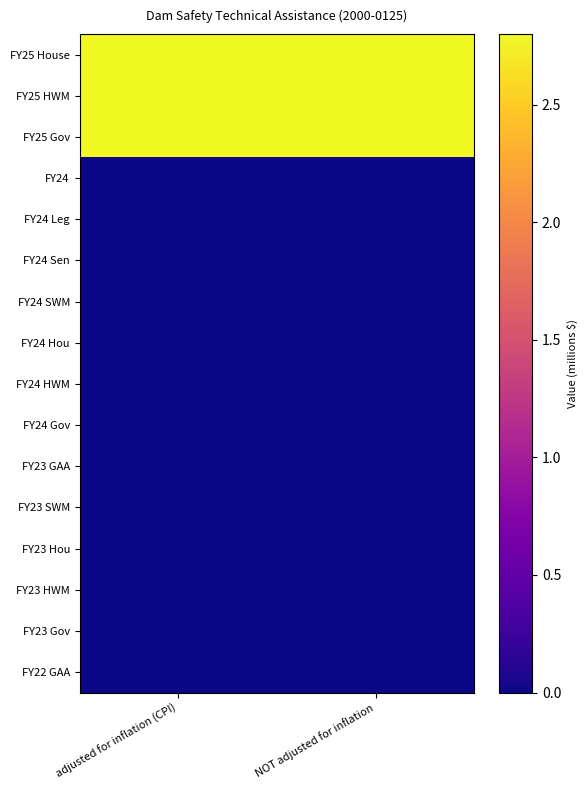

Reading left to right, extract all data points from this chart.

FY25 House: adjusted for inflation (CPI)=2.8	NOT adjusted for inflation=2.8
FY25 HWM: adjusted for inflation (CPI)=2.8	NOT adjusted for inflation=2.8
FY25 Gov: adjusted for inflation (CPI)=2.8	NOT adjusted for inflation=2.8
FY24: adjusted for inflation (CPI)=0.0	NOT adjusted for inflation=0.0
FY24 Leg: adjusted for inflation (CPI)=0.0	NOT adjusted for inflation=0.0
FY24 Sen: adjusted for inflation (CPI)=0.0	NOT adjusted for inflation=0.0
FY24 SWM: adjusted for inflation (CPI)=0.0	NOT adjusted for inflation=0.0
FY24 Hou: adjusted for inflation (CPI)=0.0	NOT adjusted for inflation=0.0
FY24 HWM: adjusted for inflation (CPI)=0.0	NOT adjusted for inflation=0.0
FY24 Gov: adjusted for inflation (CPI)=0.0	NOT adjusted for inflation=0.0
FY23 GAA: adjusted for inflation (CPI)=0.0	NOT adjusted for inflation=0.0
FY23 SWM: adjusted for inflation (CPI)=0.0	NOT adjusted for inflation=0.0
FY23 Hou: adjusted for inflation (CPI)=0.0	NOT adjusted for inflation=0.0
FY23 HWM: adjusted for inflation (CPI)=0.0	NOT adjusted for inflation=0.0
FY23 Gov: adjusted for inflation (CPI)=0.0	NOT adjusted for inflation=0.0
FY22 GAA: adjusted for inflation (CPI)=0.0	NOT adjusted for inflation=0.0